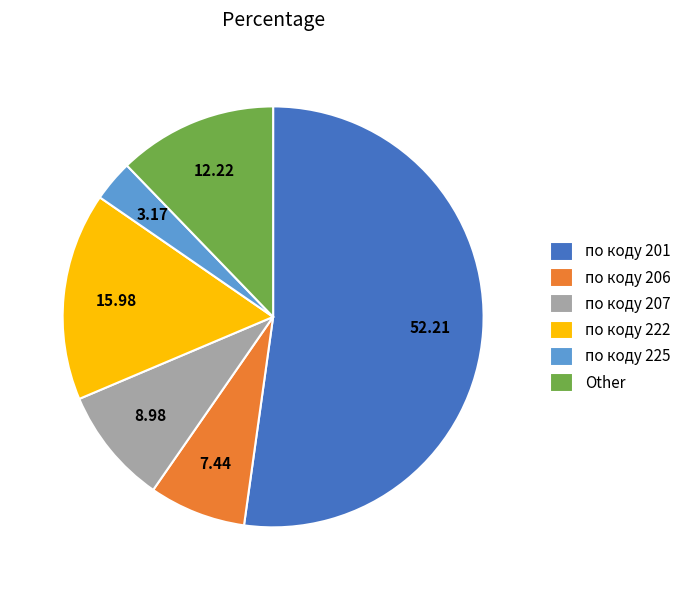

Rank the categories by value from lowest to highest.

по коду 225, по коду 206, по коду 207, Other, по коду 222, по коду 201